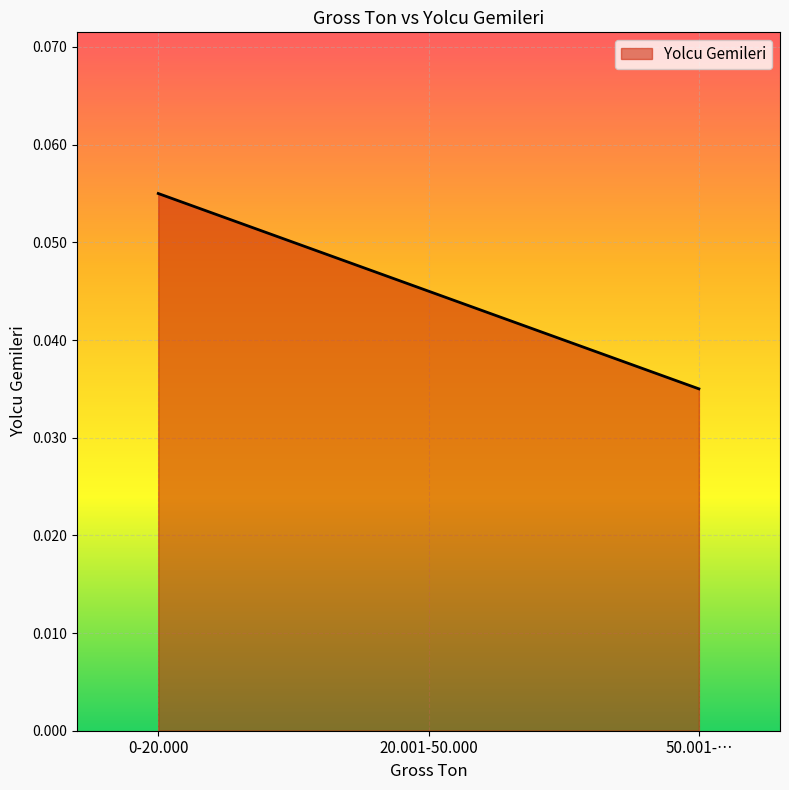

True or false: the data shows 0.1 at 20.001-50.000.

False